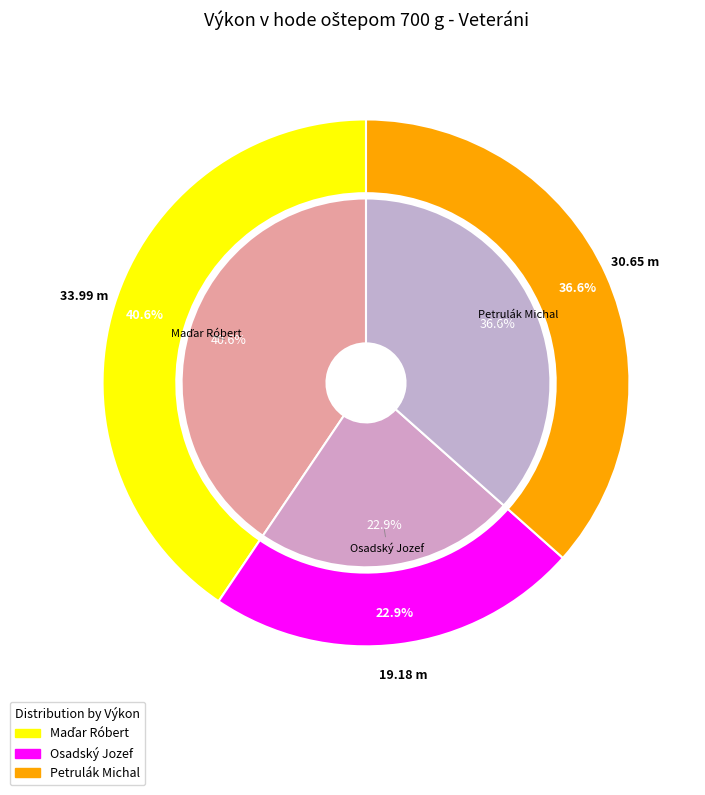

What is the ratio of the value at Maďar Róbert to the value at Petrulák Michal?

1.1